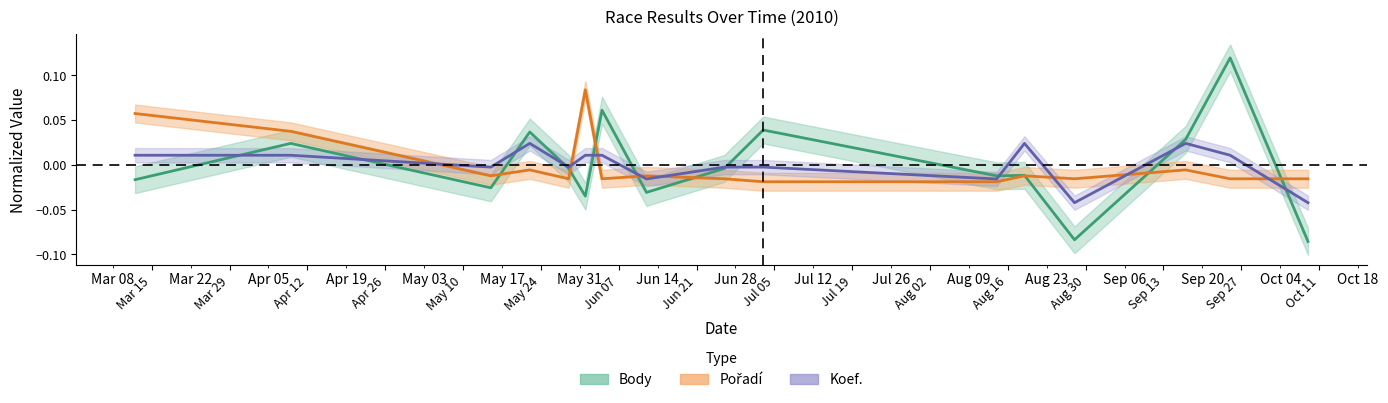

How many lines are shown in the chart?

3